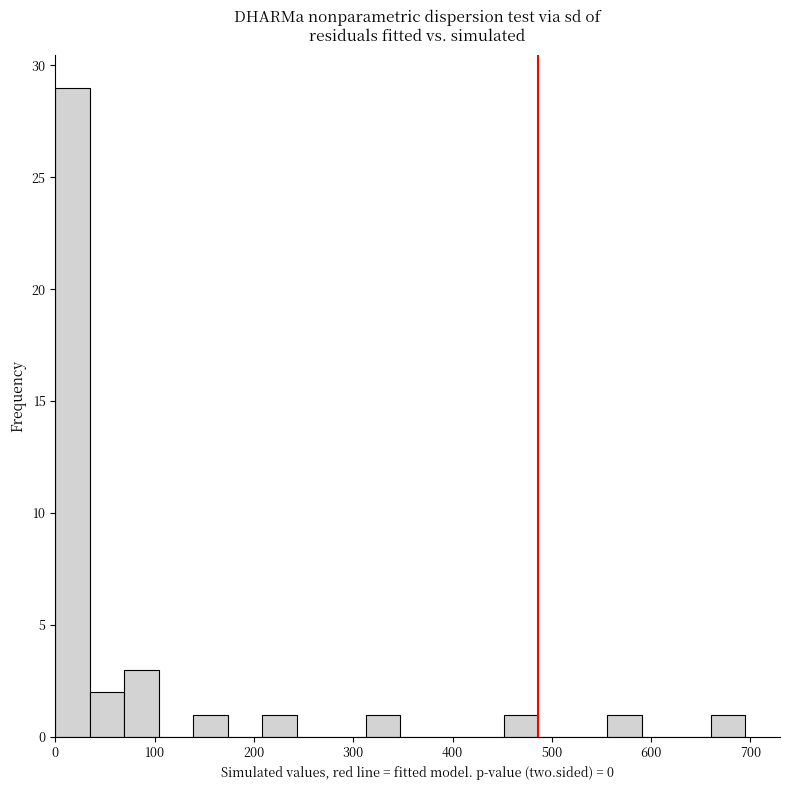

Read against the x-axis, roughly where is the centre of the tallest bar?

20